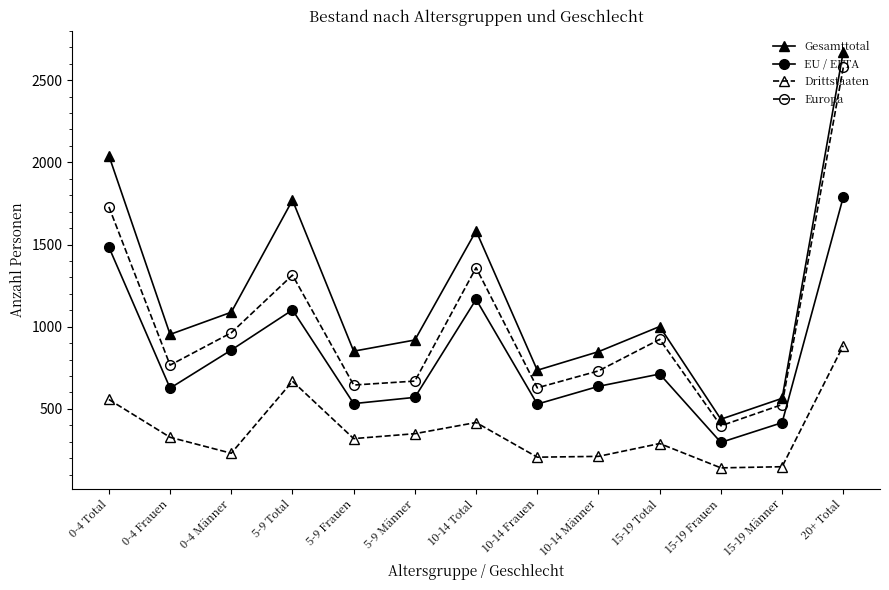

True or false: Drittstaaten and EU / EFTA cross at least once.

False